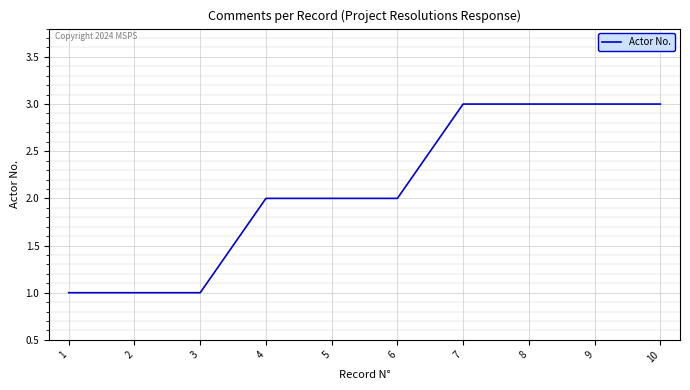

Reading left to right, transcribe all the data shown in this chart.

1	1	1	2	2	2	3	3	3	3